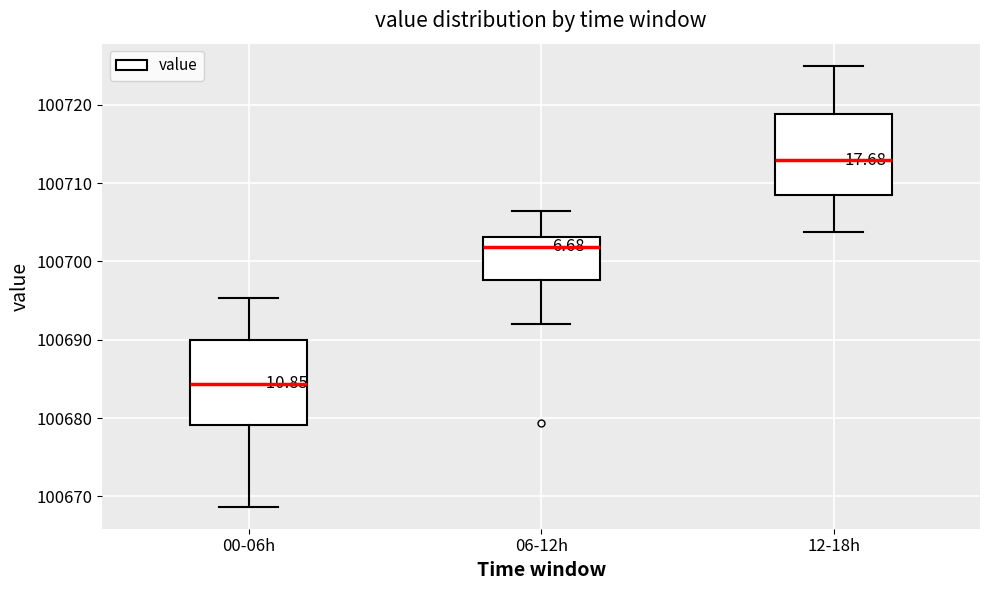

Reading left to right, read every box against the y-axis: the position of its median line, the range the box covers, and the ends of its whiskers. The values are not printed on the chart, so give them approximately, as read against the axis.

00-06h: median 100684, box 100679 to 100690, whiskers 100669 to 100695
06-12h: median 100702, box 100698 to 100703, whiskers 100692 to 100706
12-18h: median 100713, box 100708 to 100719, whiskers 100704 to 100725